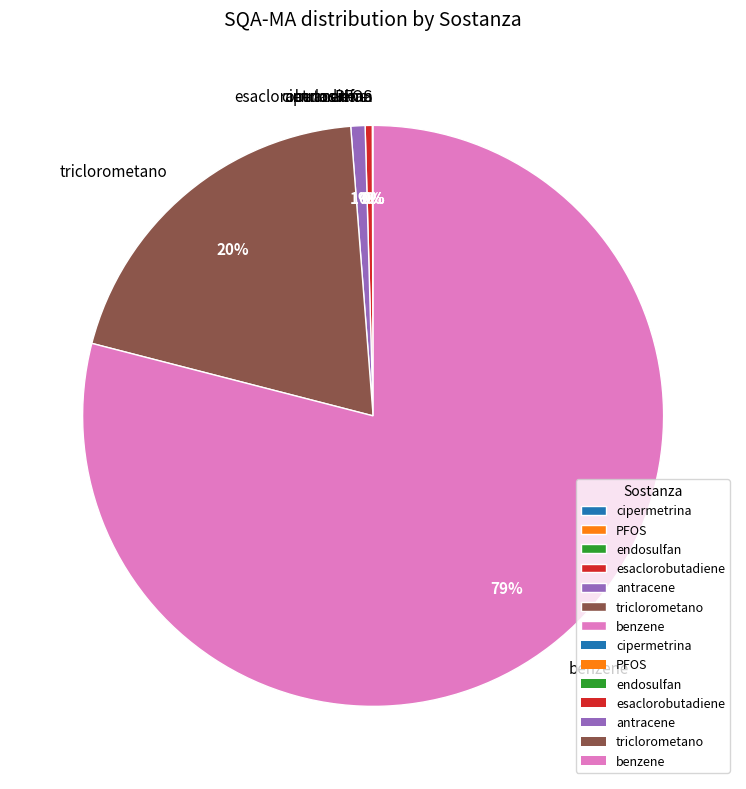

The antracene slice represents 12% of the pie. True or false?

False